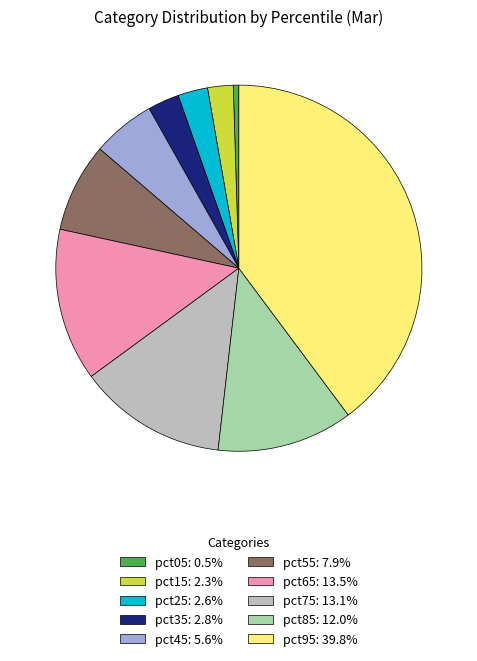

Combined, do pct25: 2.6% and pct05: 0.5% account for over 50%?

No